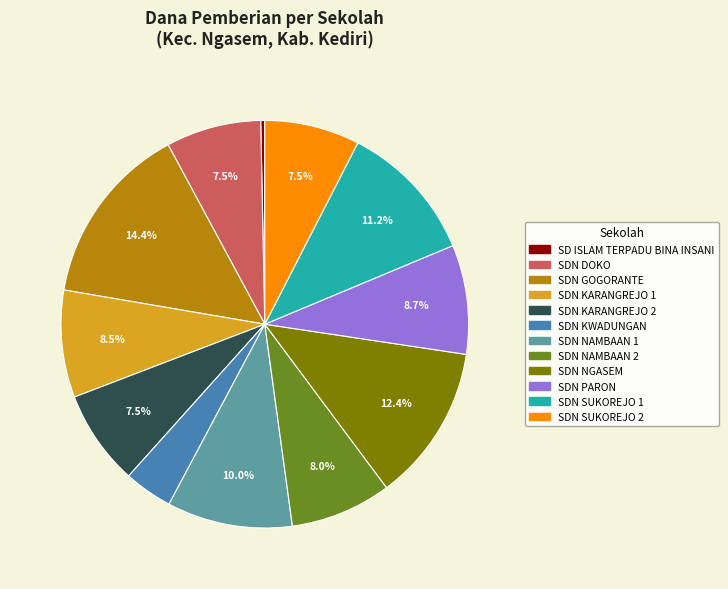

Is the sum of SDN KARANGREJO 2 and SD ISLAM TERPADU BINA INSANI greater than half?

No